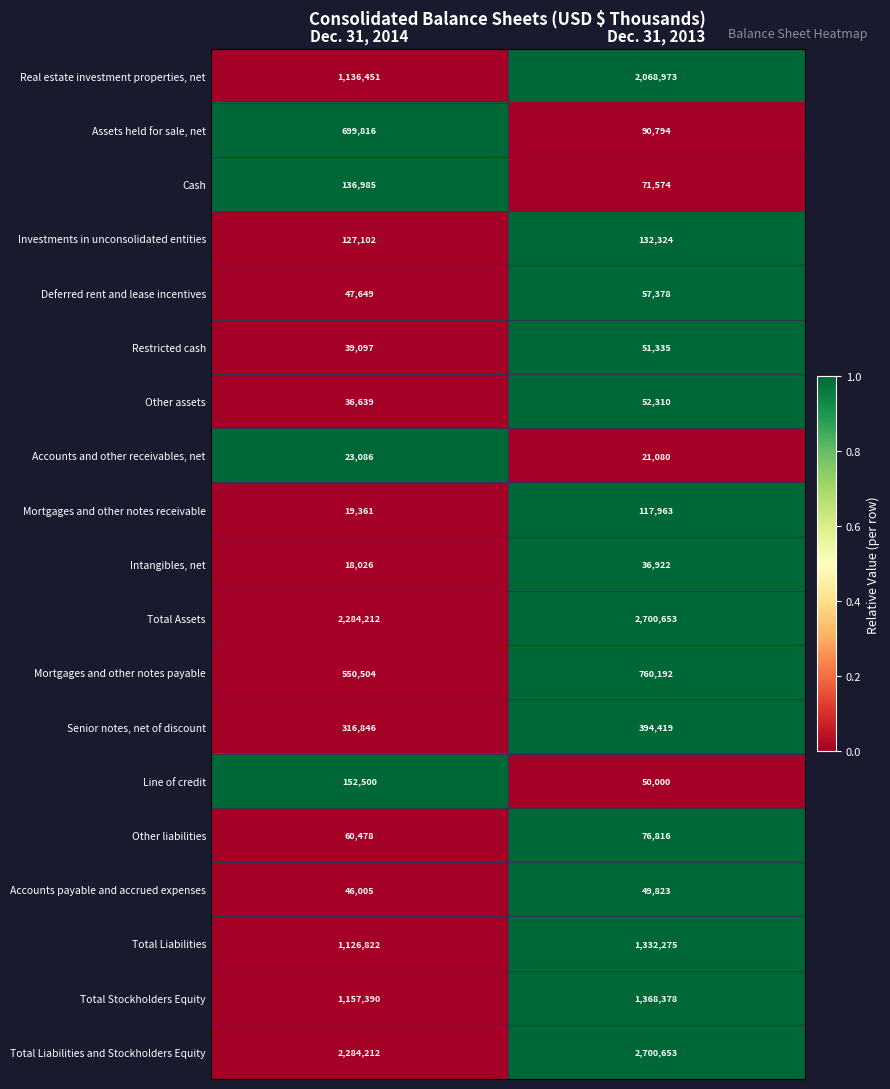

What is the approximate value of Intangibles, net at Dec. 31, 2013, to the nearest 100?

36900